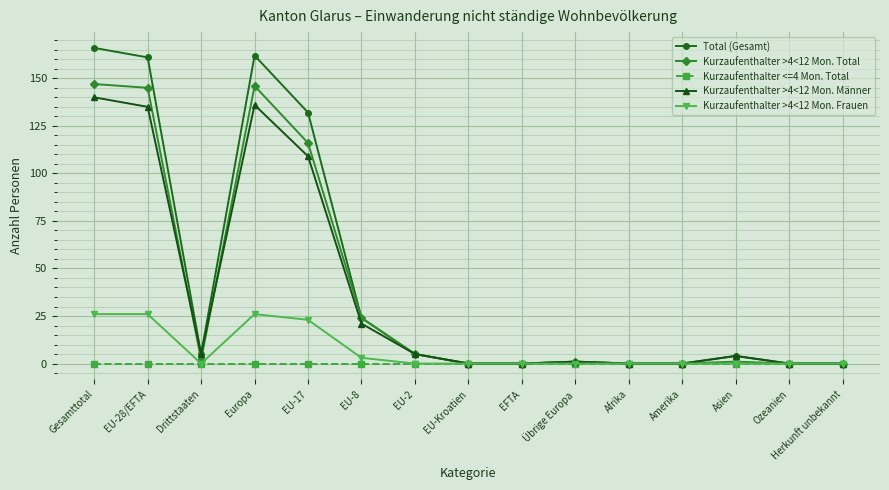

Reading left to right, transcribe all the data shown in this chart.

Total (Gesamt): 166	161	5	162	132	24	5	0	0	1	0	0	4	0	0
Kurzaufenthalter >4<12 Mon. Total: 147	145	2	146	116	24	5	0	0	1	0	0	1	0	0
Kurzaufenthalter <=4 Mon. Total: 0	0	0	0	0	0	0	0	0	0	0	0	0	0	0
Kurzaufenthalter >4<12 Mon. Männer: 140	135	5	136	109	21	5	0	0	1	0	0	4	0	0
Kurzaufenthalter >4<12 Mon. Frauen: 26	26	0	26	23	3	0	0	0	0	0	0	0	0	0